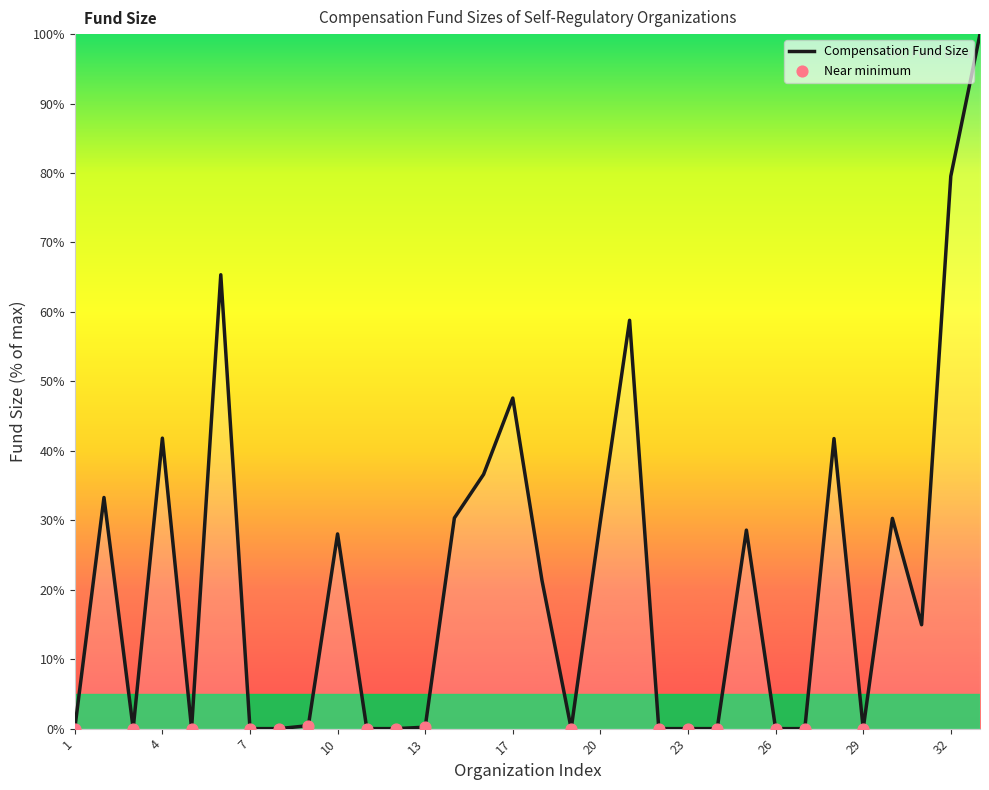

What is the greatest value displayed?

100.0